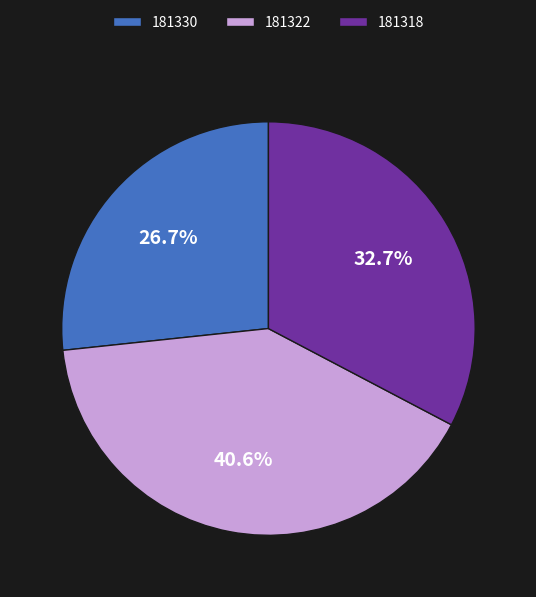

Combined, what portion of the pie is 181318 and 181330?

59.4%